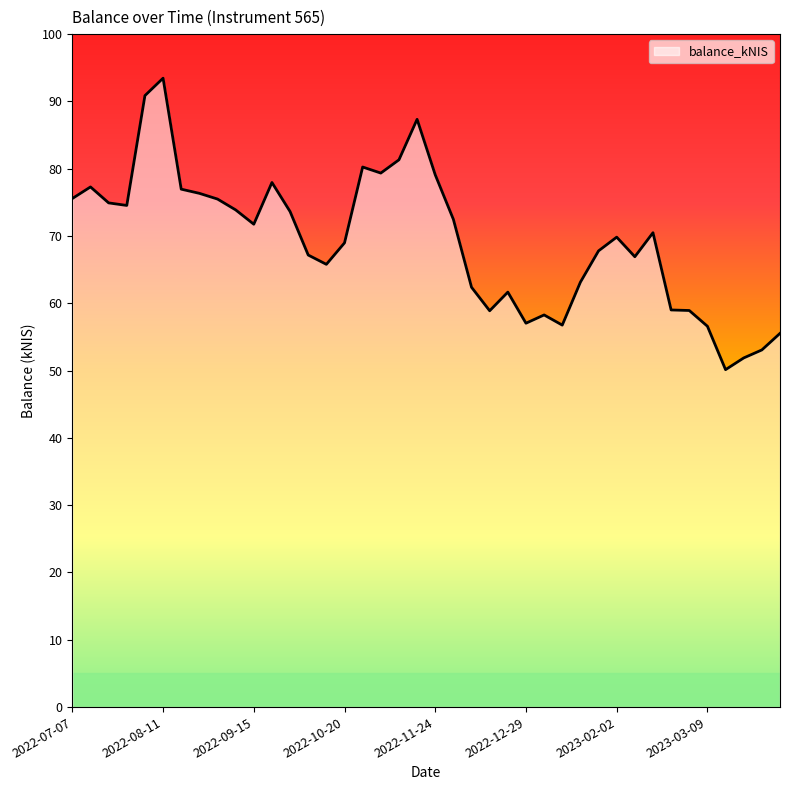

What is the greatest value displayed?

93.5